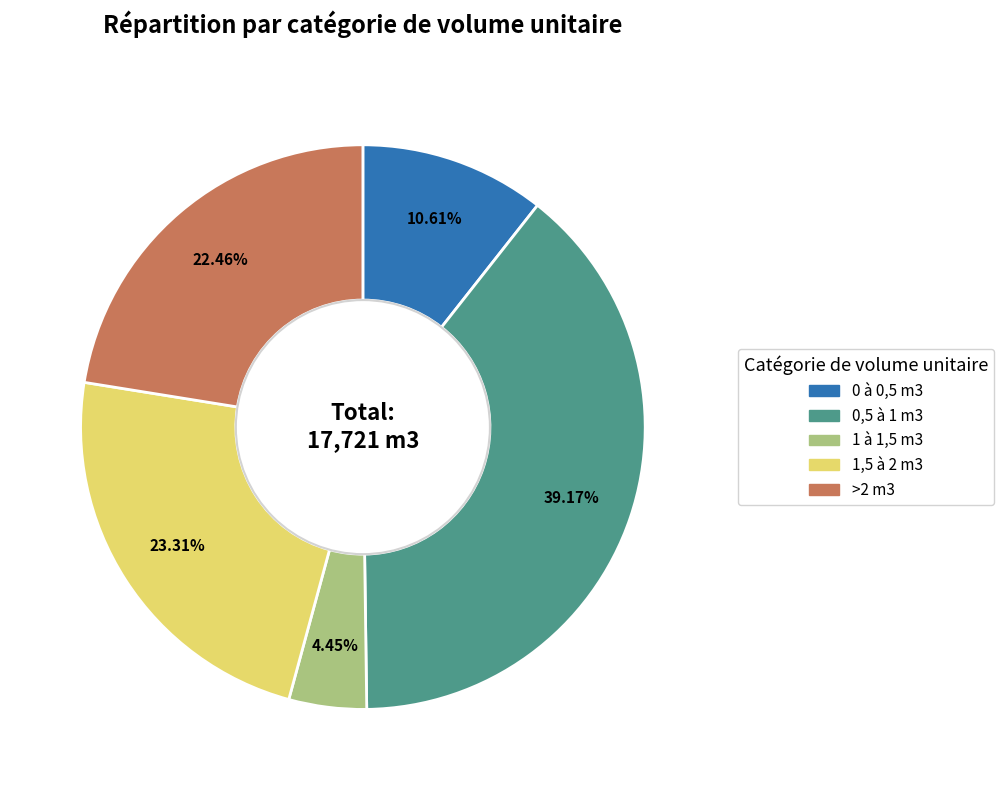

Is it true that >2 m3 is 22% of the pie?

True